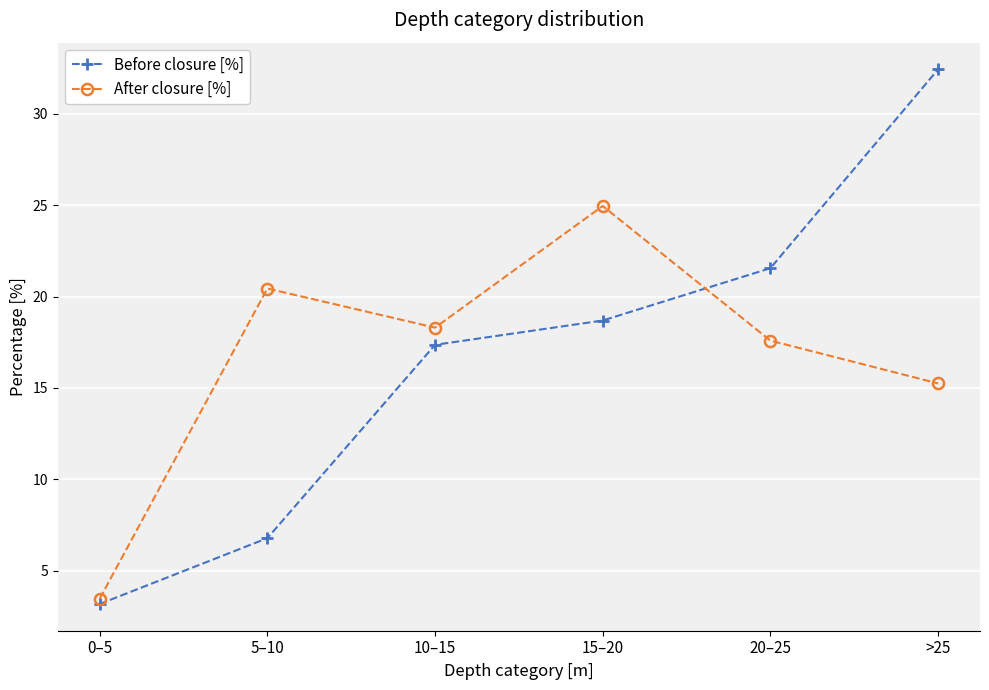

In After closure [%], how many points are lower than both neighbors (excluding endpoints)?

1